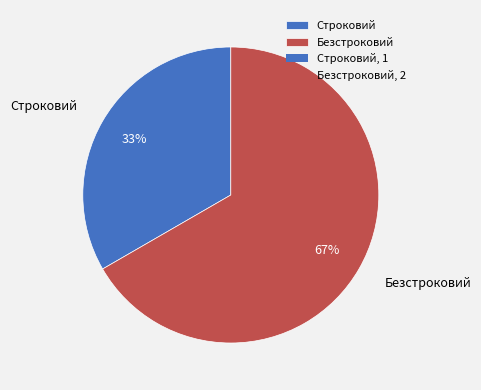

What is the largest slice in the pie chart?

Безстроковий